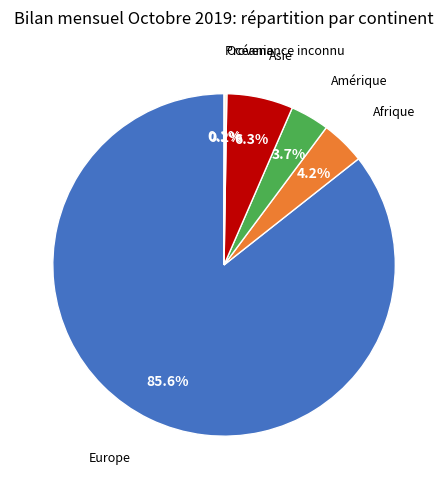

How many slices are in this pie chart?

6